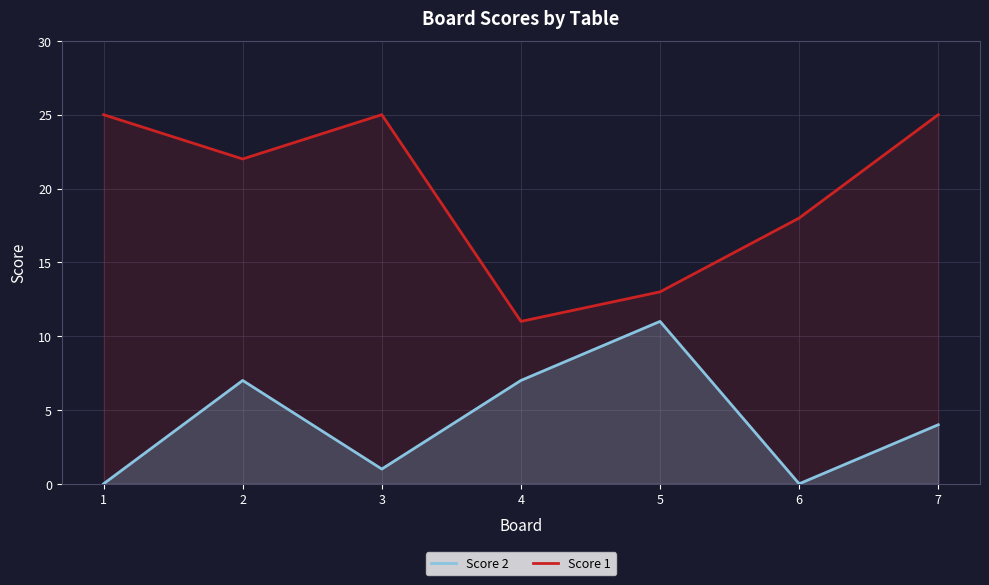

Reading left to right, transcribe all the data shown in this chart.

Score 2: 1=0	2=7	3=1	4=7	5=11	6=0	7=4
Score 1: 1=25	2=22	3=25	4=11	5=13	6=18	7=25